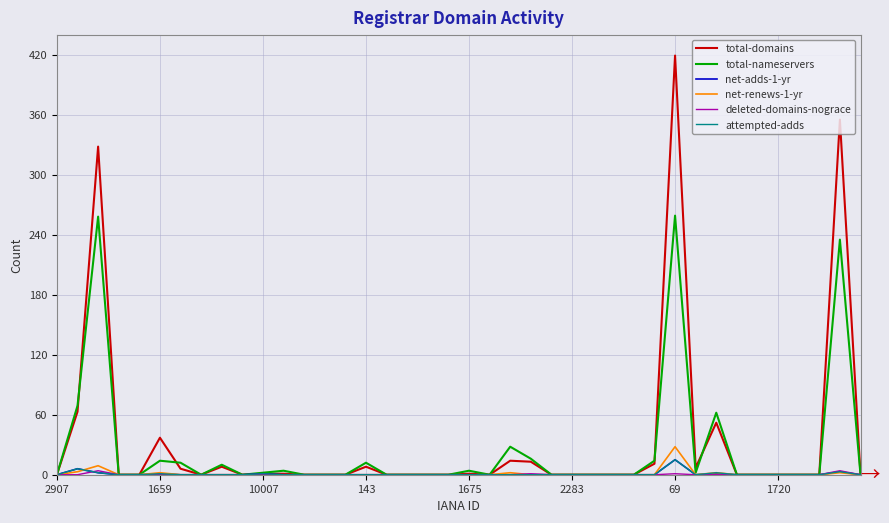

What is the greatest value displayed?

419